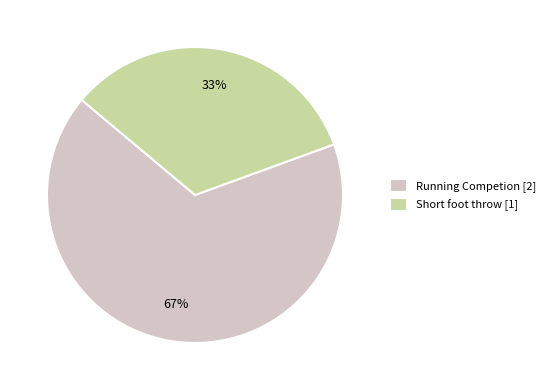

To the nearest percent, what portion does Short foot throw represent?

33%